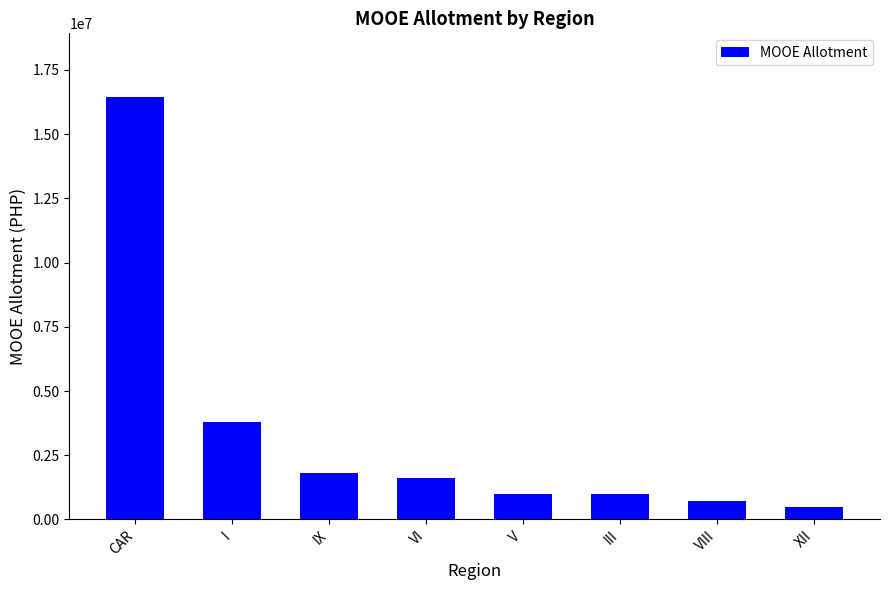

What is the label of the 3rd bar from the left?

IX